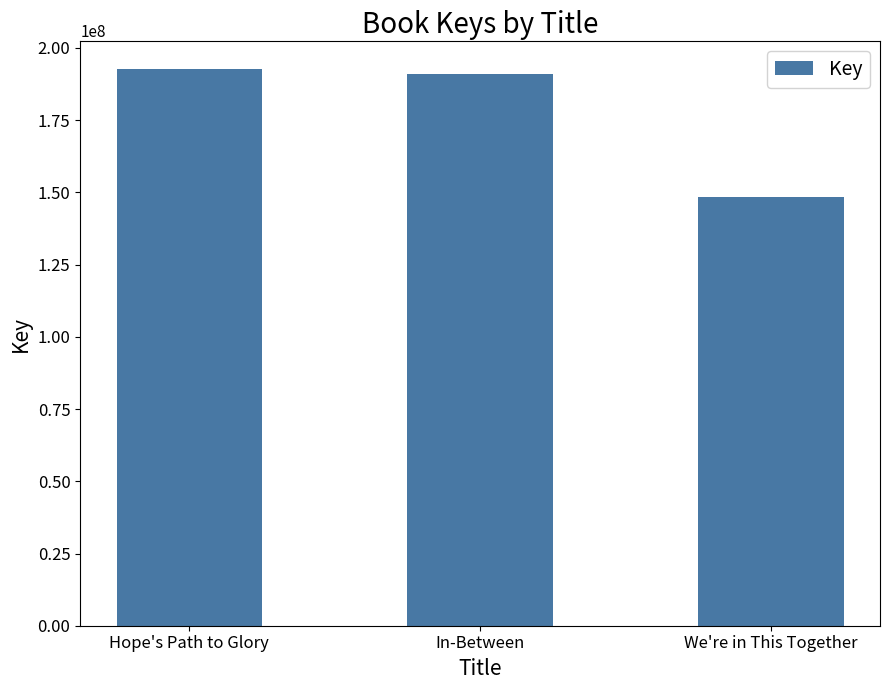

What is the smallest value displayed?

148253114